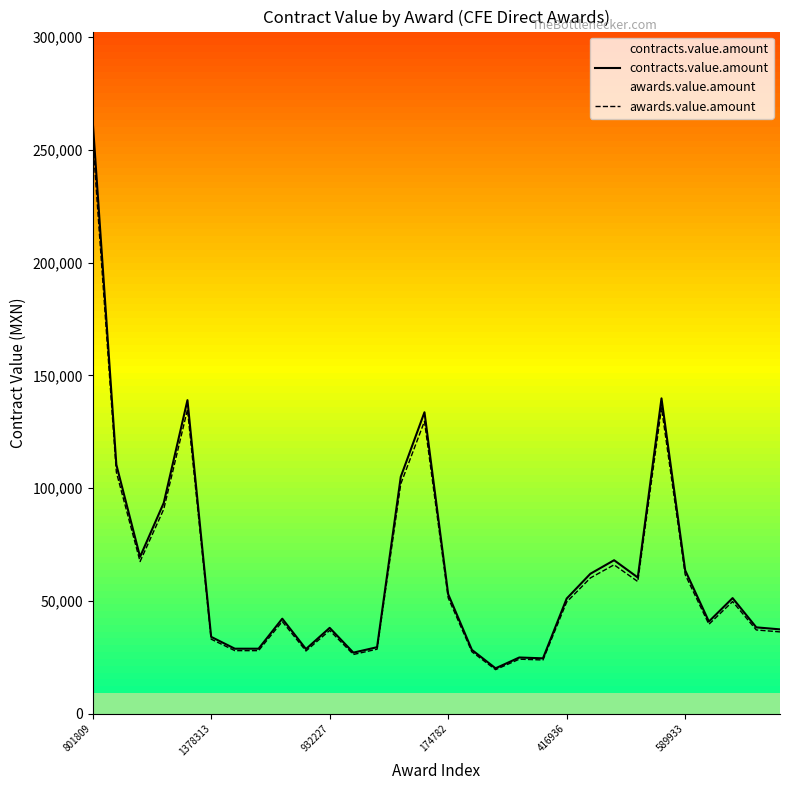

At which label does contracts.value.amount reach its peak?

801809